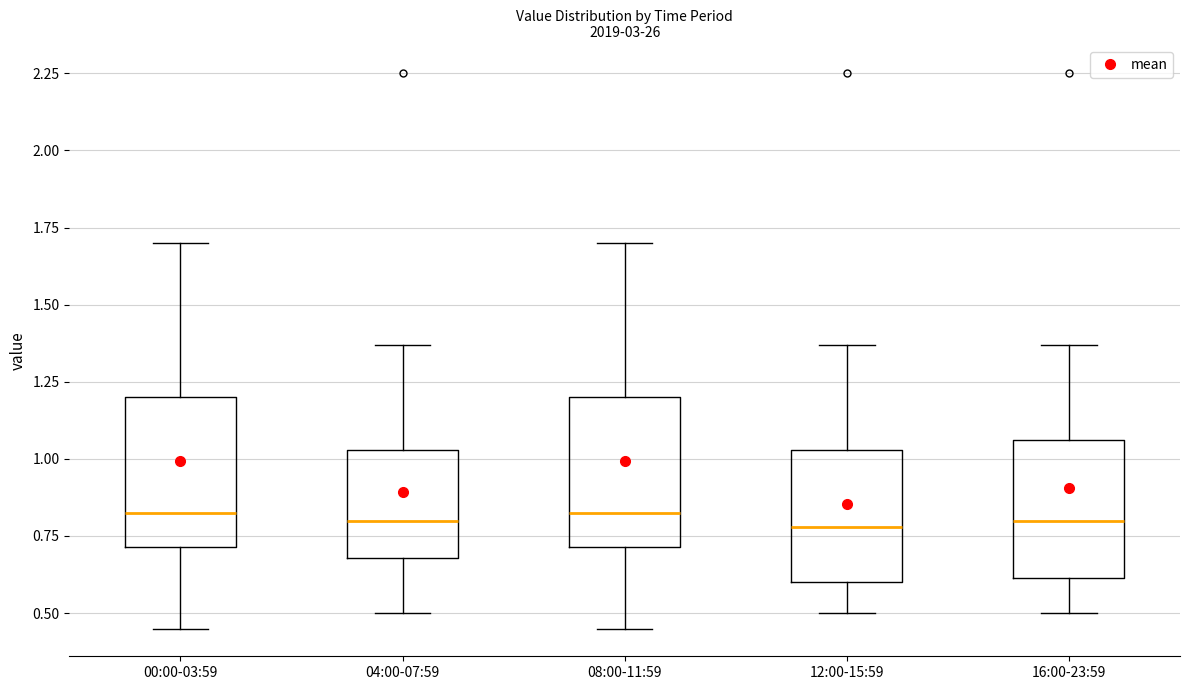

Reading left to right, read every box against the y-axis: the position of its median line, the range the box covers, and the ends of its whiskers. The values are not printed on the chart, so give them approximately, as read against the axis.

00:00-03:59: median 0.85, box 0.70 to 1.20, whiskers 0.45 to 1.70
04:00-07:59: median 0.80, box 0.70 to 1.05, whiskers 0.50 to 1.35
08:00-11:59: median 0.85, box 0.70 to 1.20, whiskers 0.45 to 1.70
12:00-15:59: median 0.80, box 0.60 to 1.05, whiskers 0.50 to 1.35
16:00-23:59: median 0.80, box 0.60 to 1.05, whiskers 0.50 to 1.35